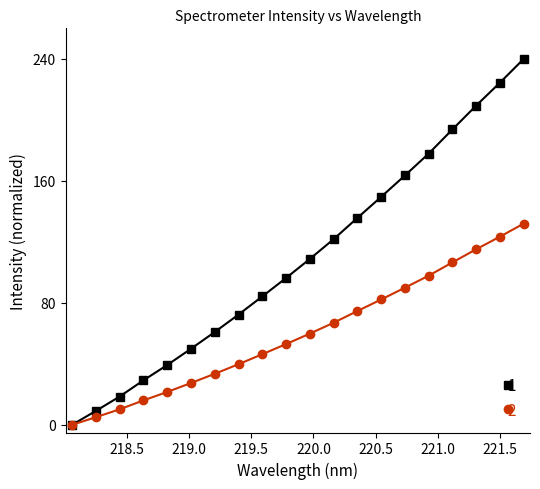

List the series in order of their overall mean, highest first.

1, 2